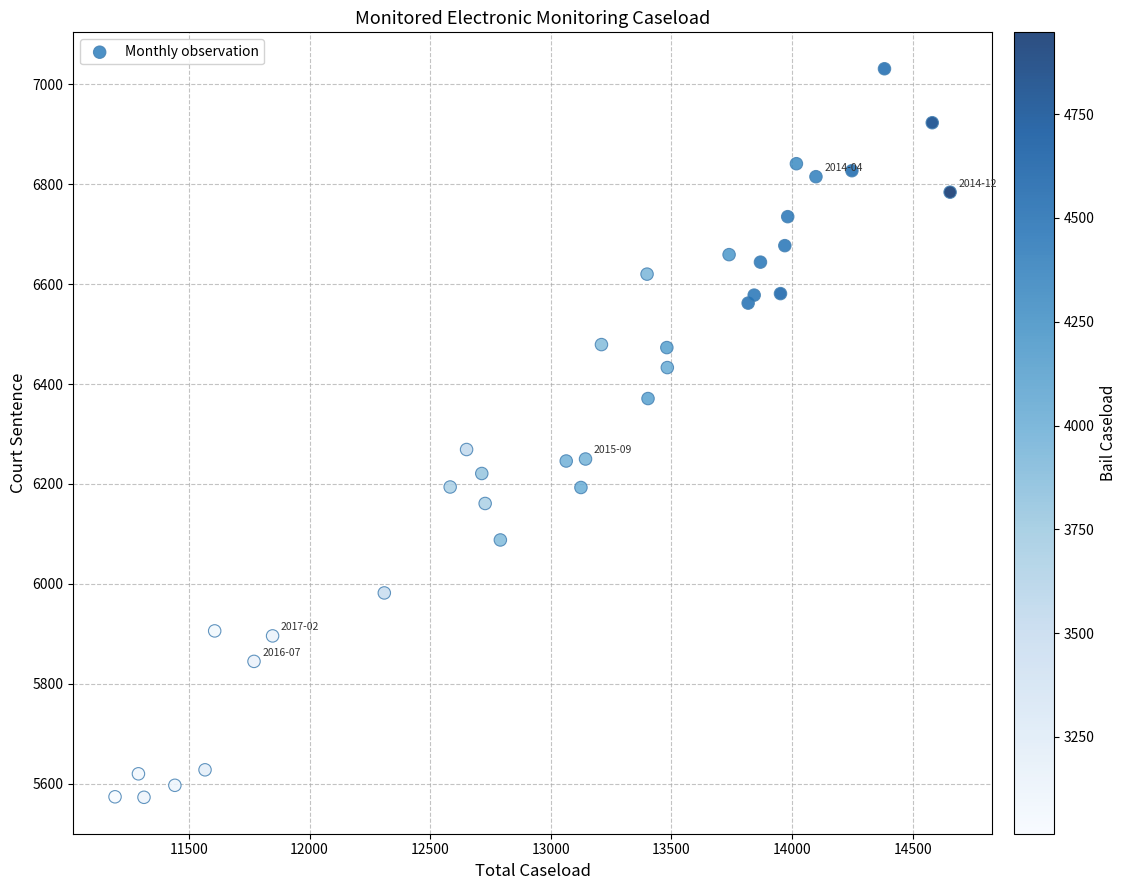

What Y value in the scatter plot is closest to 6302?

6269